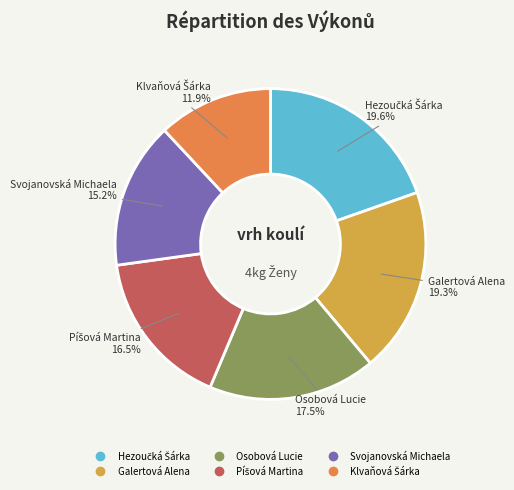

Combined, do Osobová Lucie and Svojanovská Michaela account for over 50%?

No